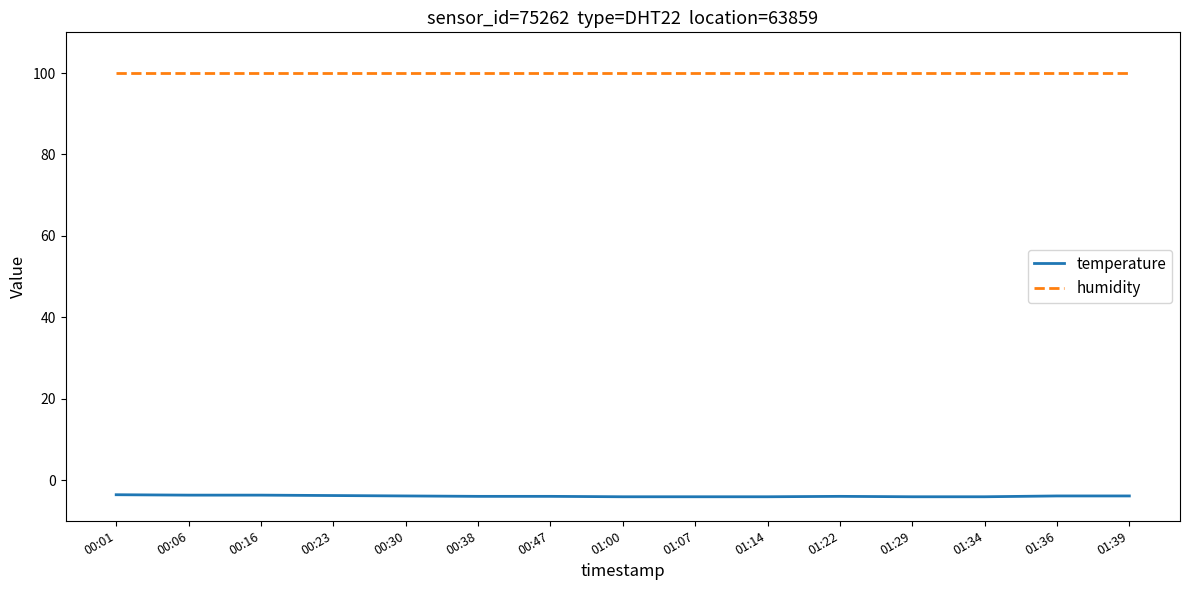

Does the chart have visible grid lines?

No